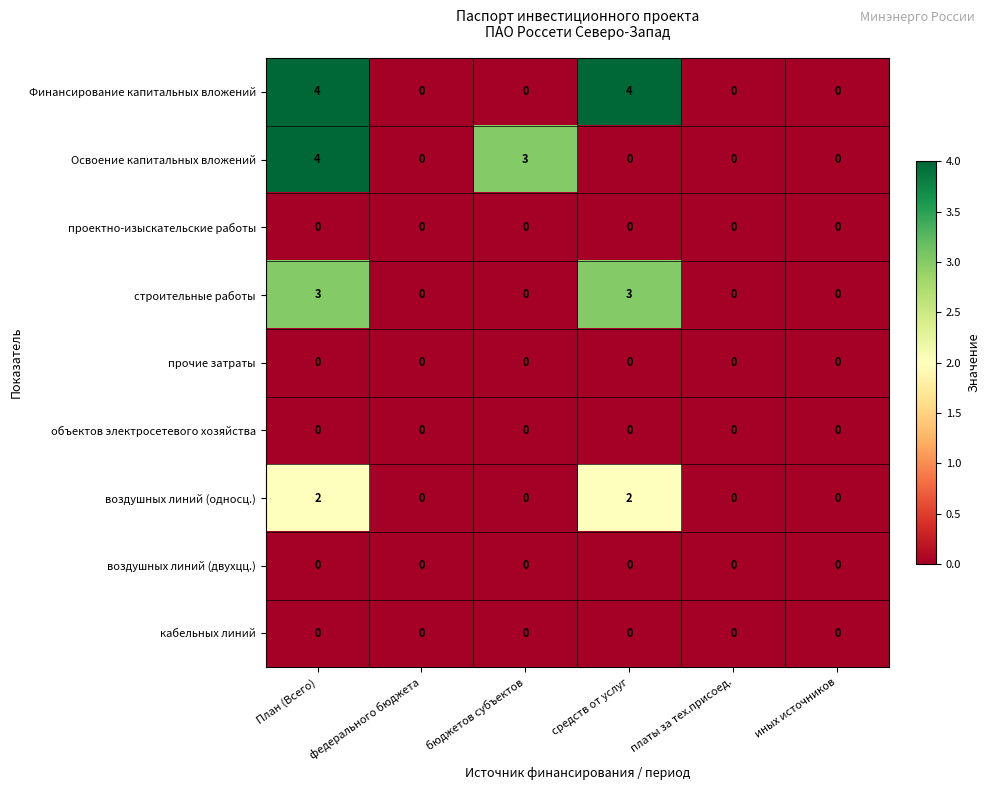

What is the total value across all series at средств от услуг?

9